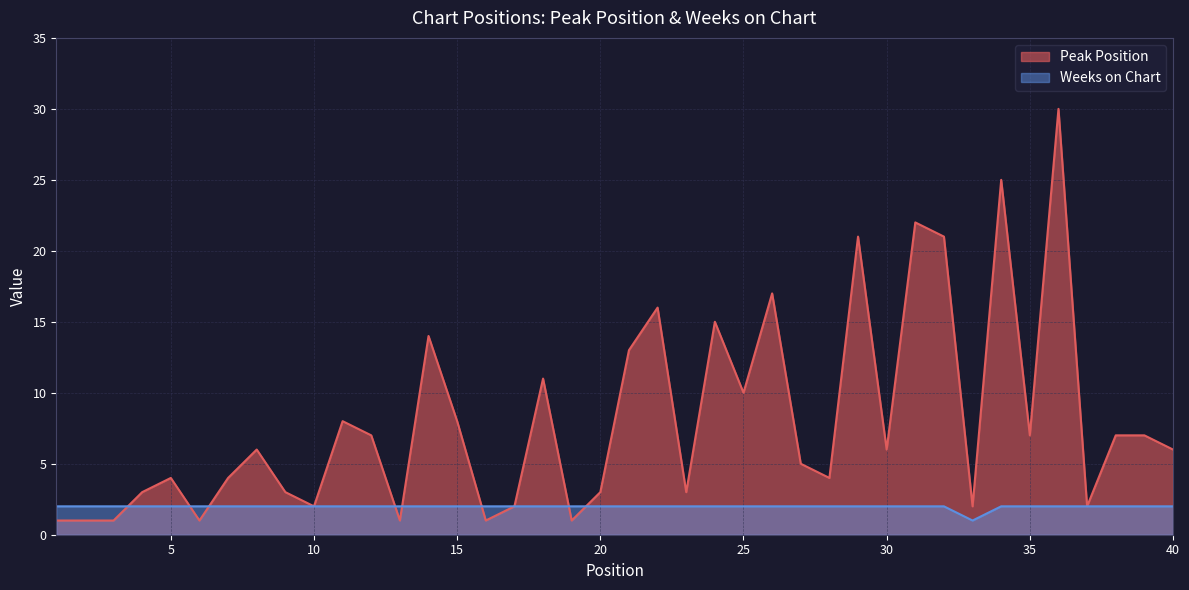

Which series has the largest total across all categories?

Peak Position